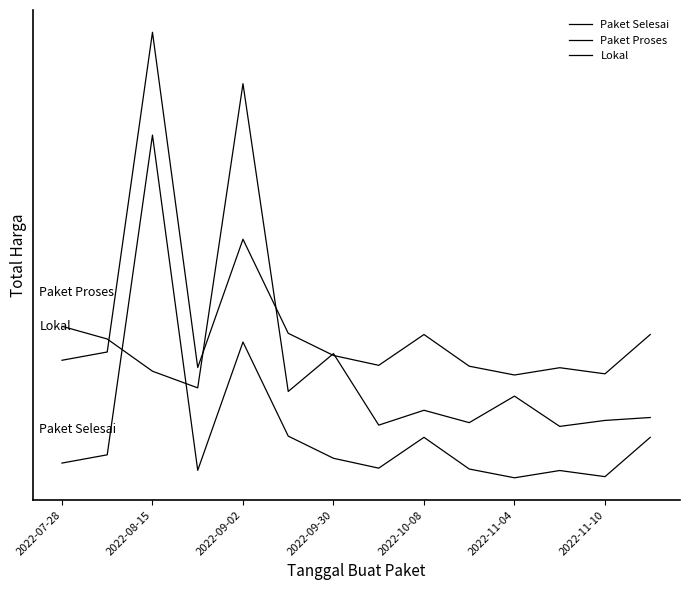

Does the chart have visible grid lines?

No